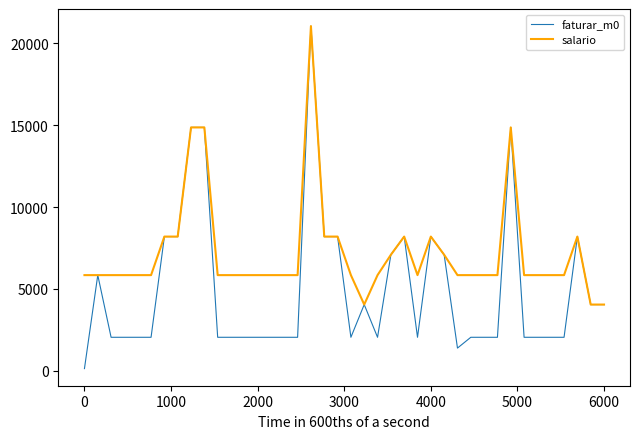

Which series has the widest spread of values?

faturar_m0